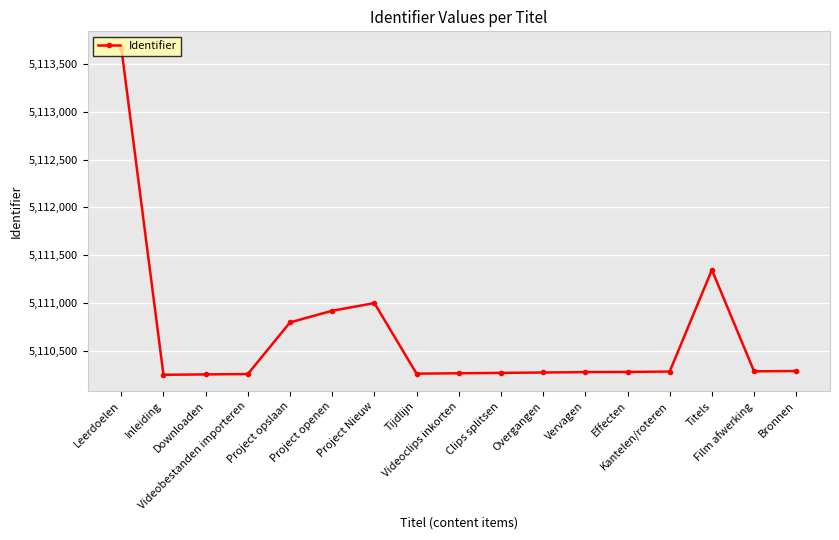

Between Film afwerking and Titels, which is larger?

Titels